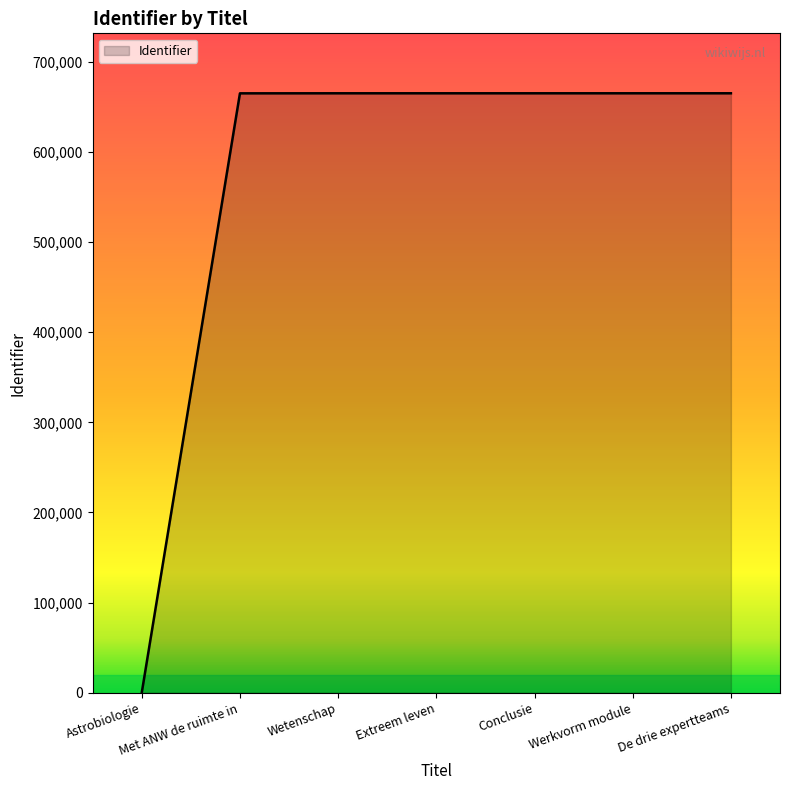

What is the change in value from Wetenschap to Conclusie?

+1